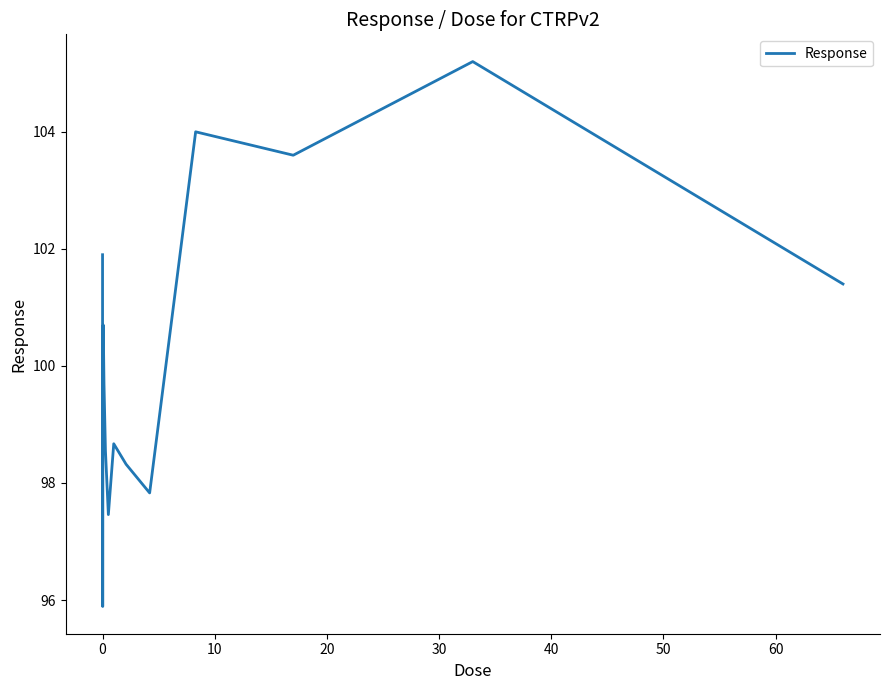

What is the maximum value shown in the chart?

105.2